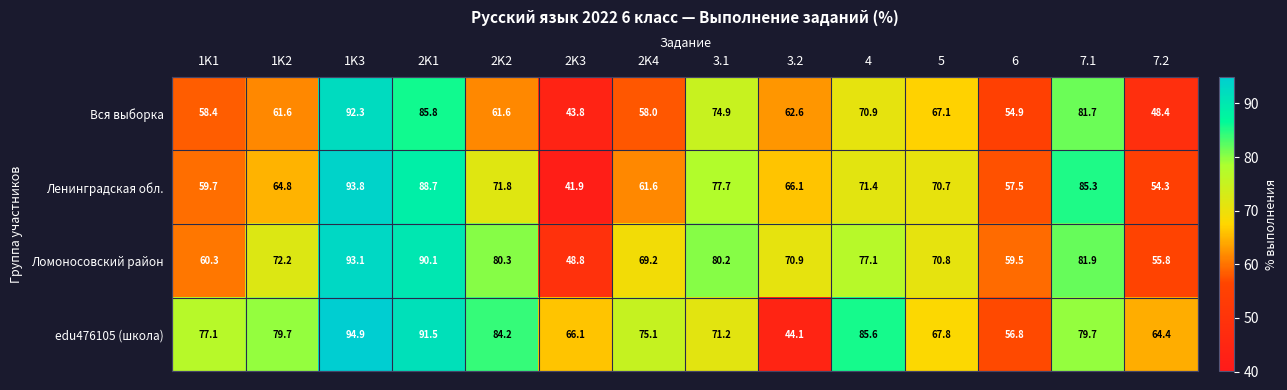

Where does the Ломоносовский район series first go above 72?

1K2